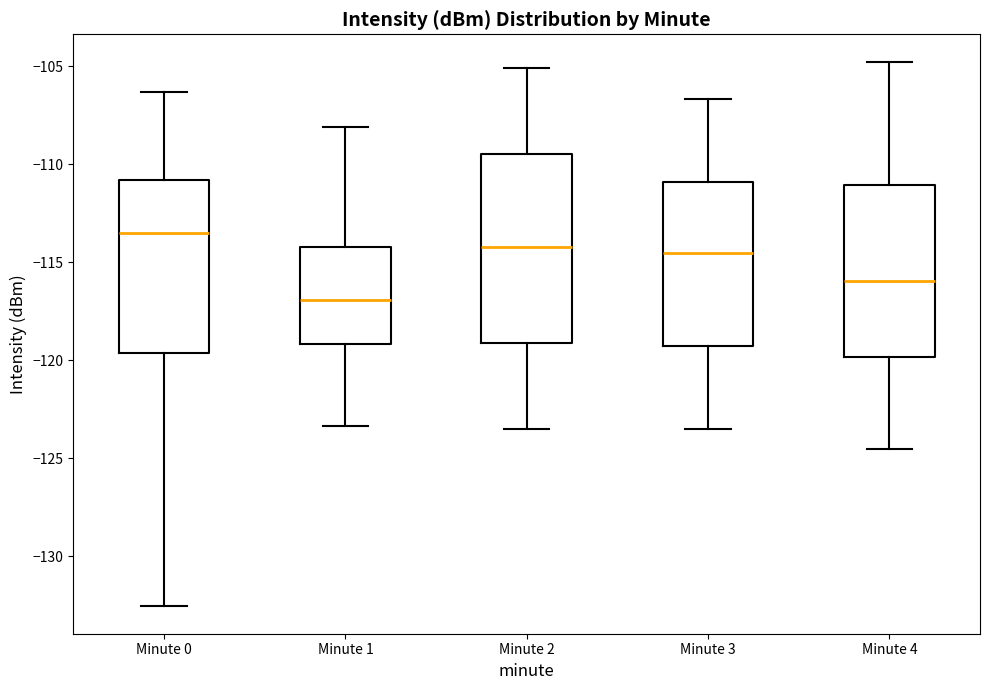

Where does the median line of the box for Minute 2 sit on the y-axis? The values are not printed on the chart, so give them approximately, as read against the axis.

-114.0